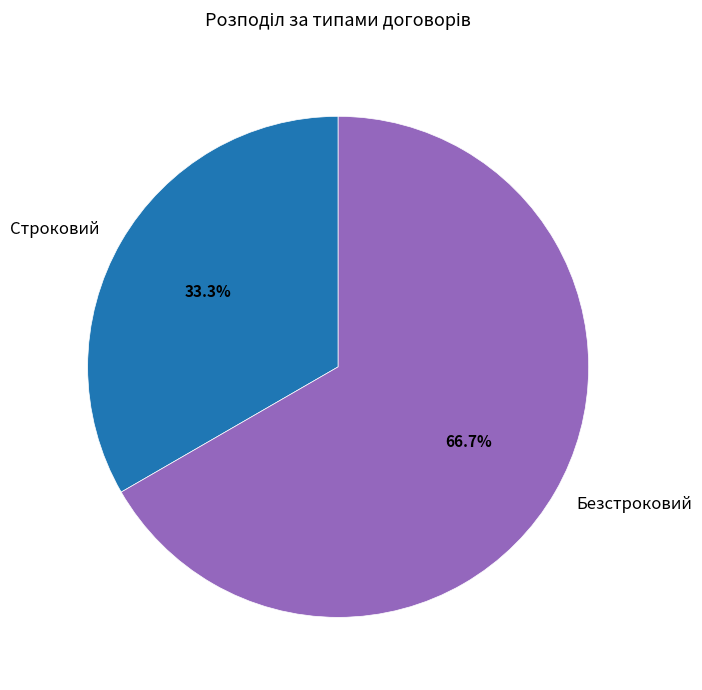

Is there a majority slice in this chart?

Yes